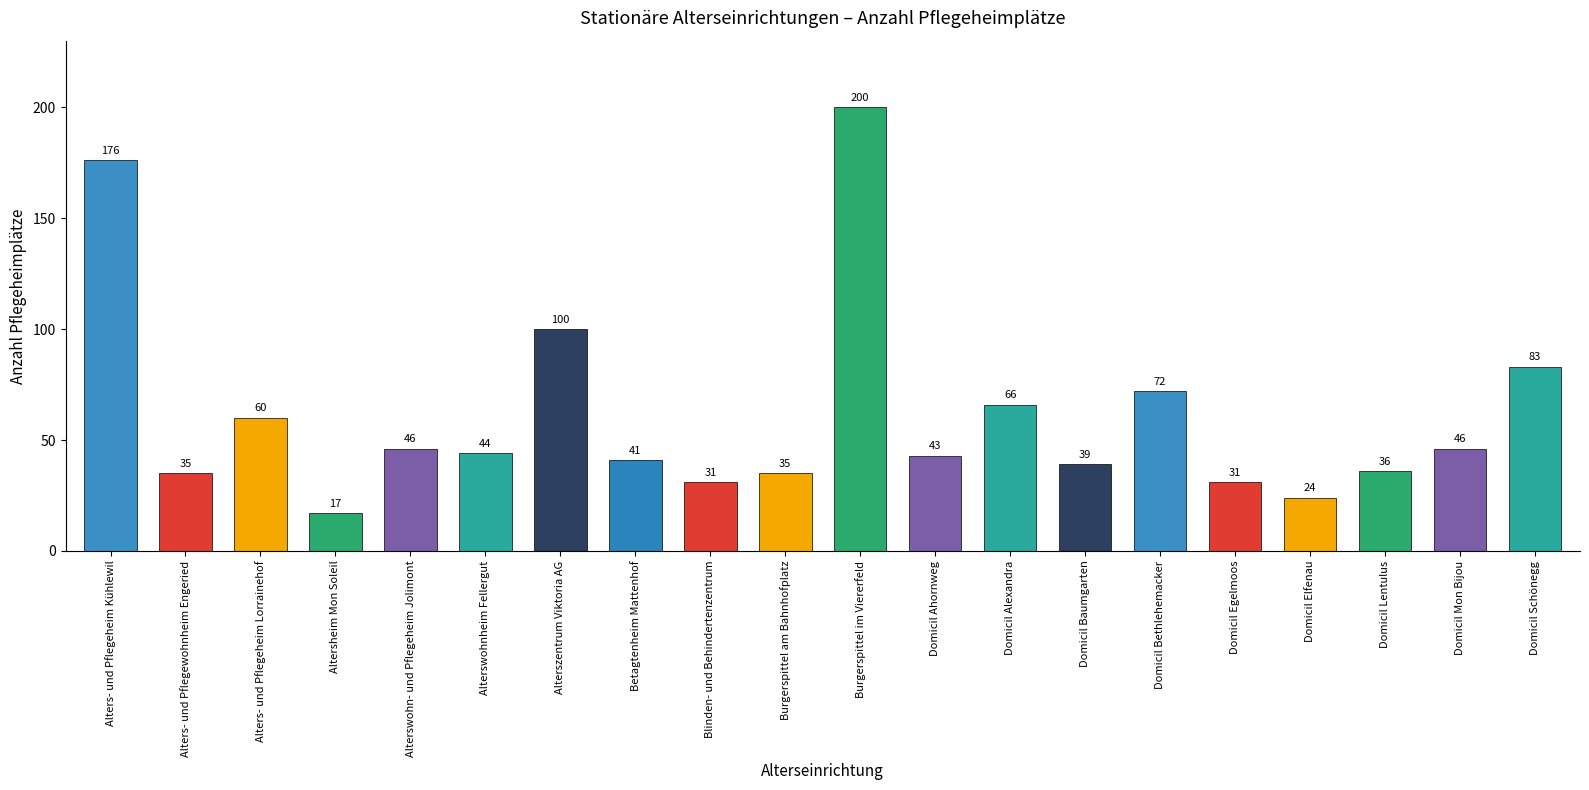

Is it true that the value at Betagtenheim Mattenhof is 41?

True